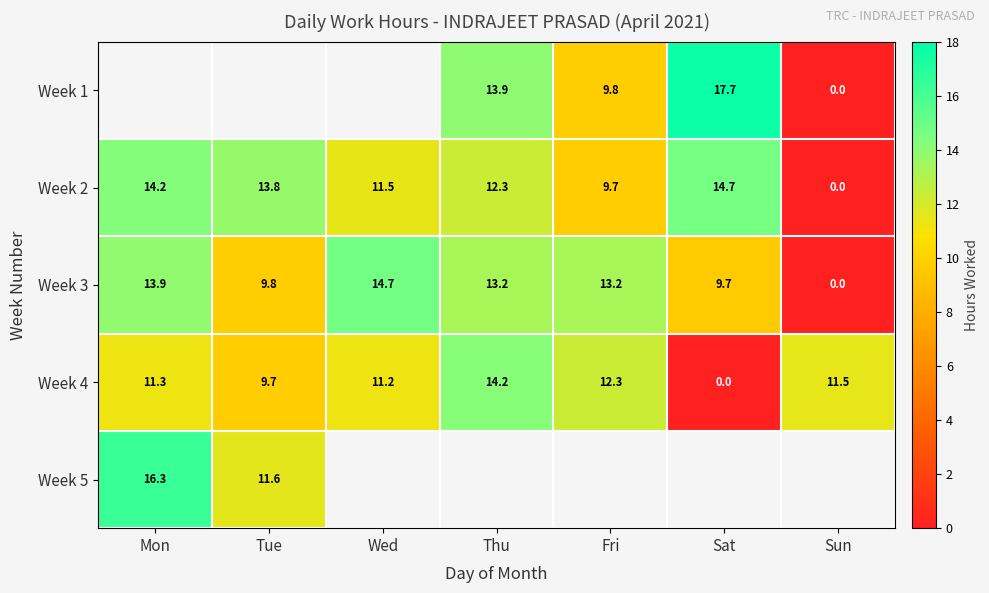

How many values in the Week 2 series are below 12?

3